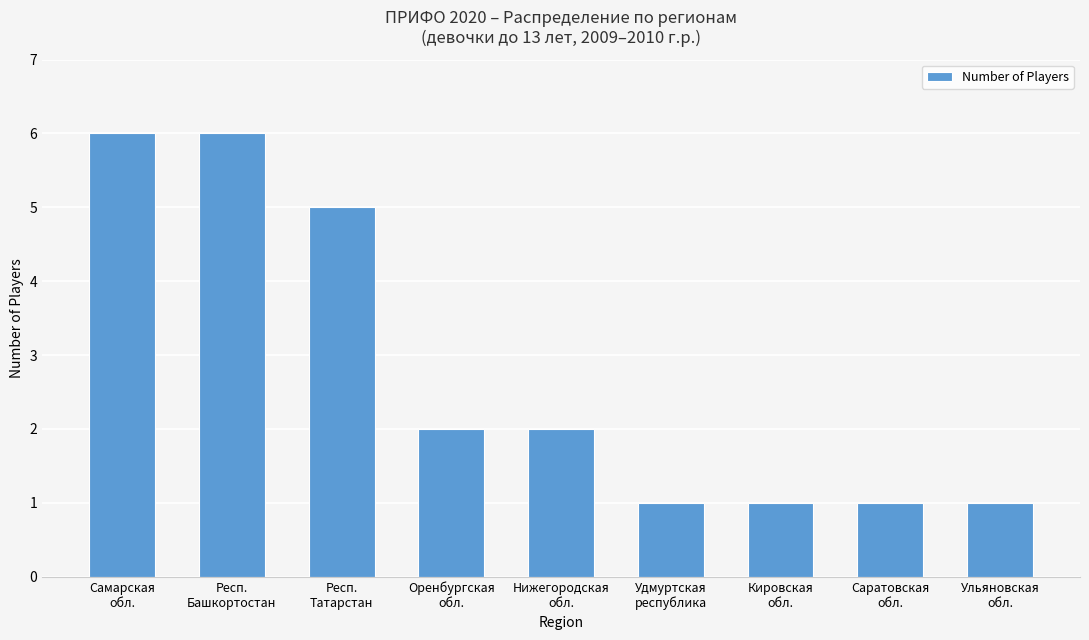

What is the difference between the maximum and minimum values?

5